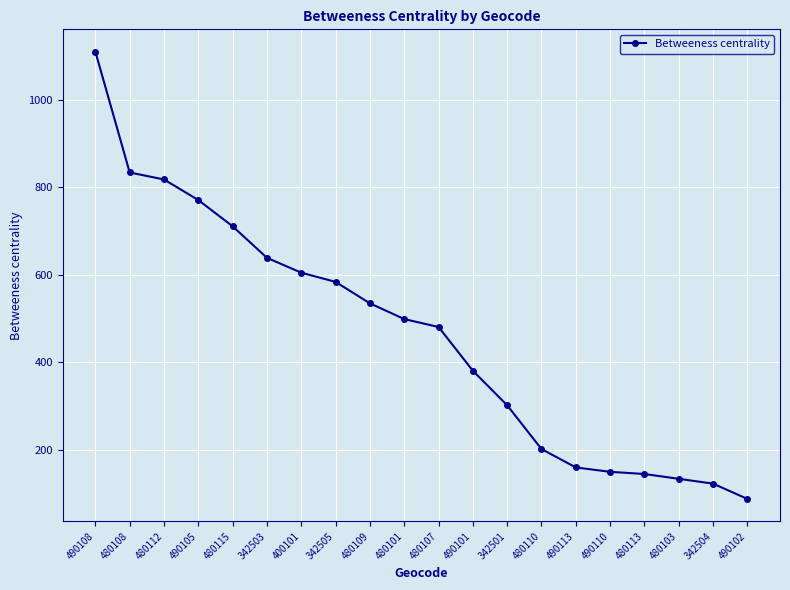

What is the label of the 15th point from the right?

342503